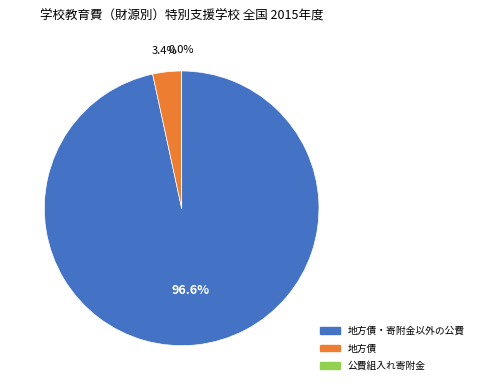

Combined, what portion of the pie is 地方債 and 地方債・寄附金以外の公費?

100.0%